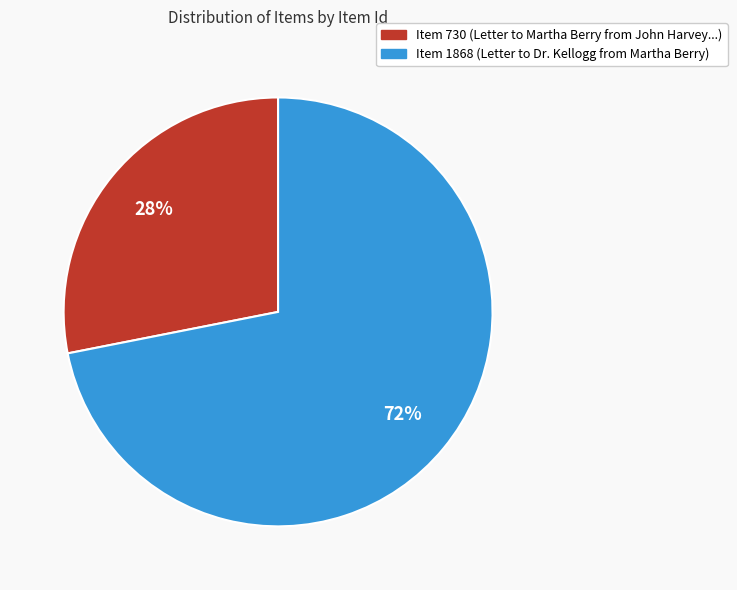

Approximately how many times larger is the value at Item 1868 compared to Item 730?

2.6